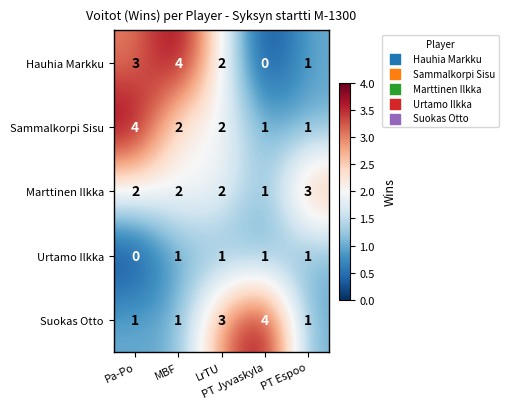

What is the sum of all Hauhia Markku values?

10